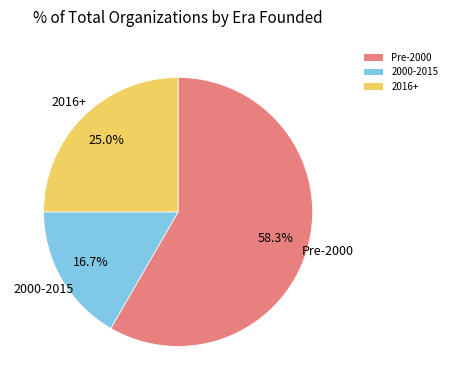

Count the number of slices in the pie.

3